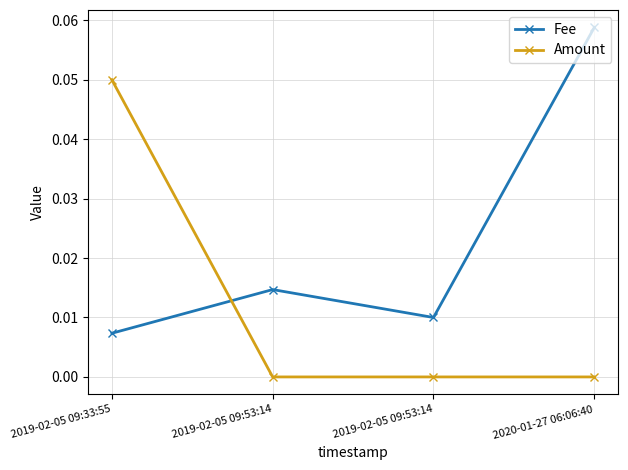

Is it true that Fee equals 0.0 at 2019-02-05 09:33:55?

False